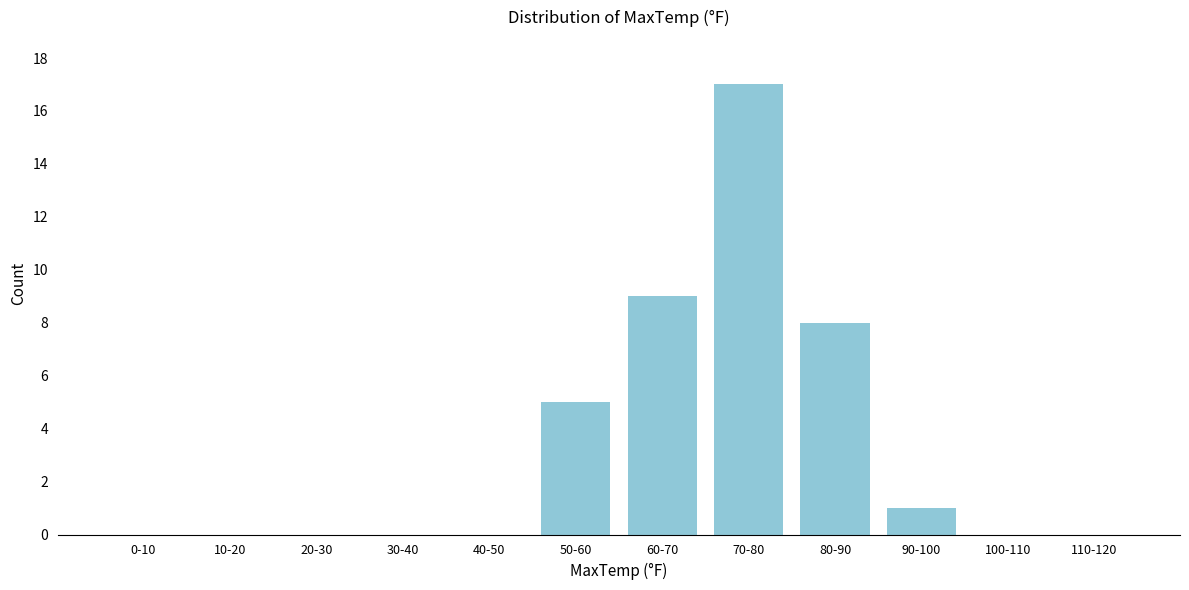

Reading right to left, list all the values displayed in this chart.

110-120=0	100-110=0	90-100=1	80-90=8	70-80=17	60-70=9	50-60=5	40-50=0	30-40=0	20-30=0	10-20=0	0-10=0